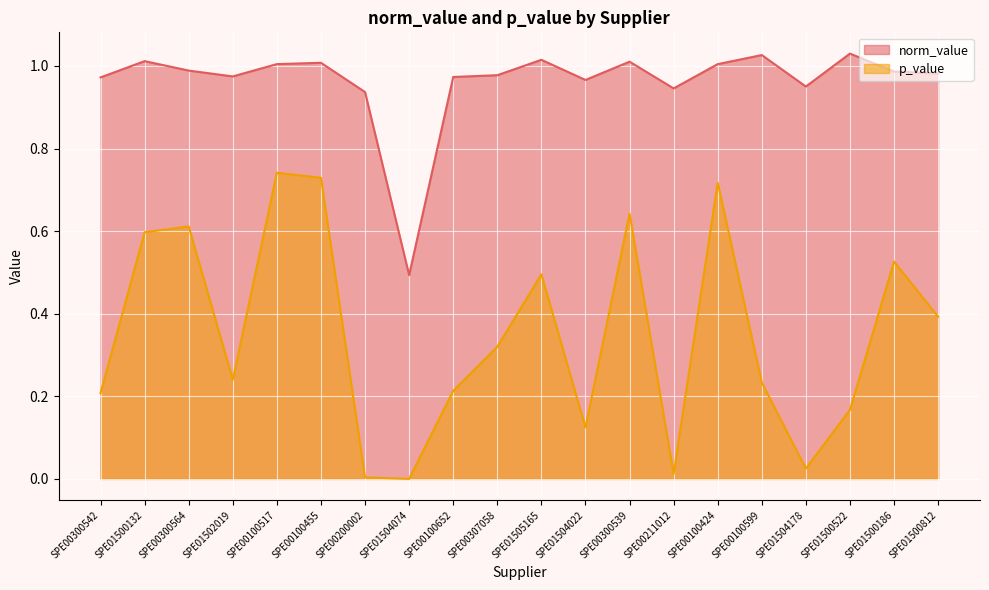

What is the label of the 10th point from the left?

SPE00307058